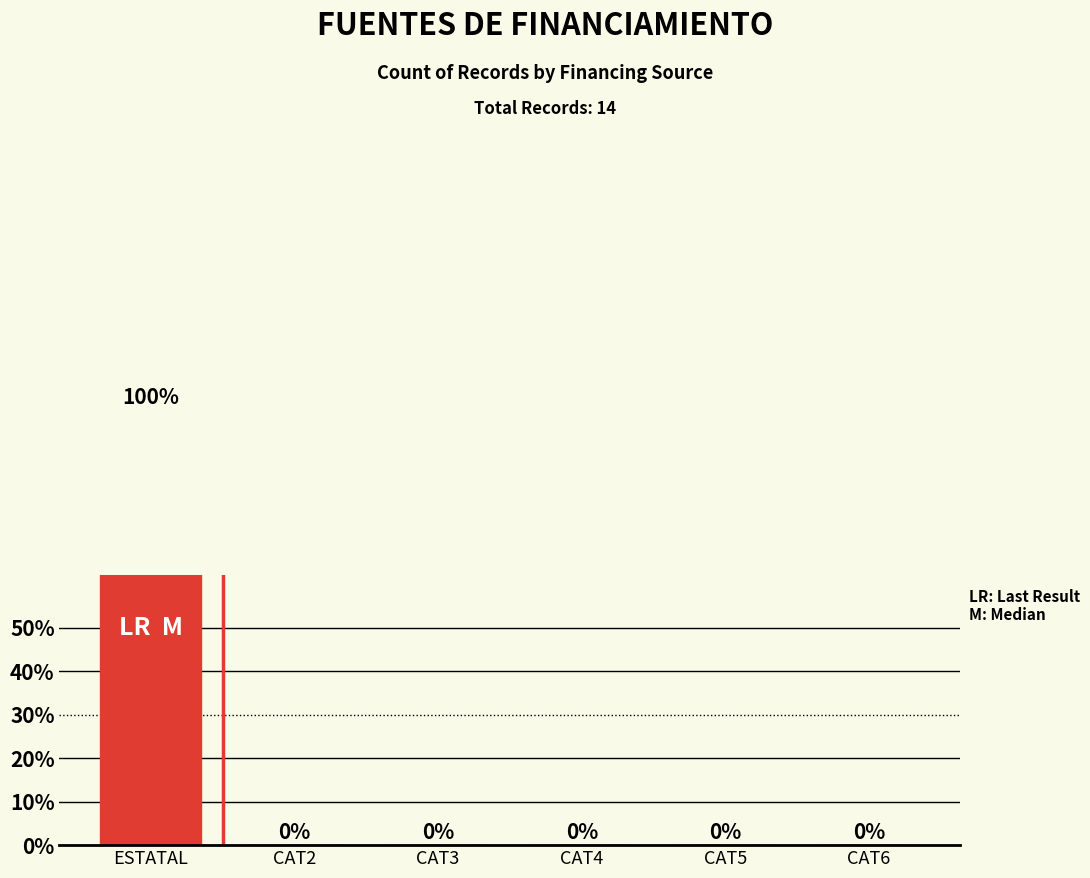

What is the label of the 1st bar from the right?

CAT6